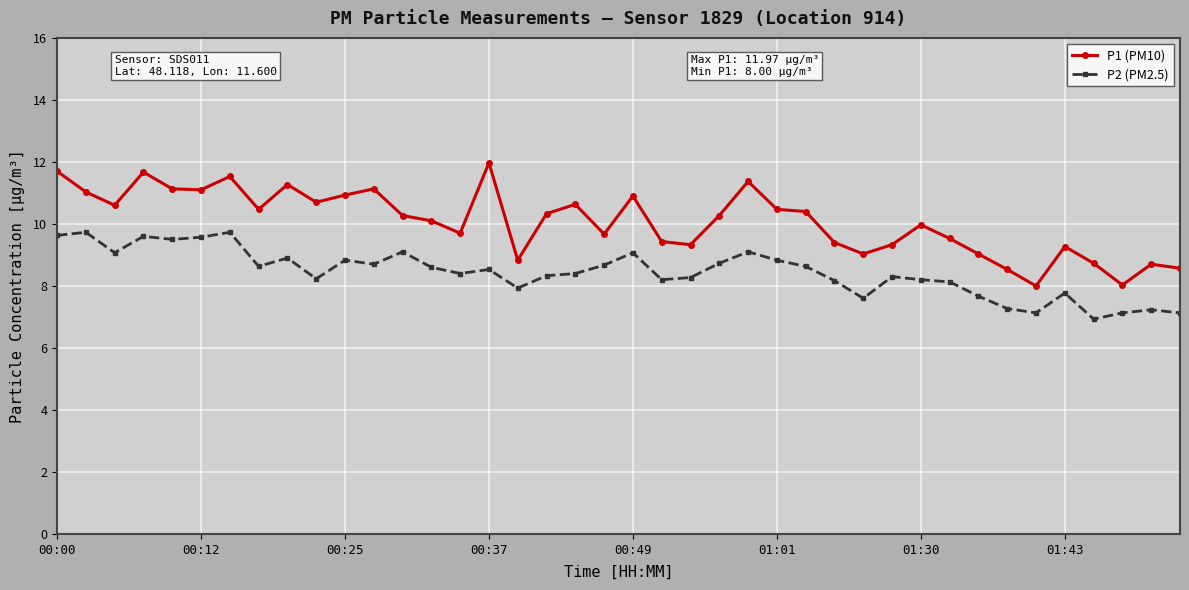

What is the value of the P2 (PM2.5) point at the 3rd from the left?

9.1